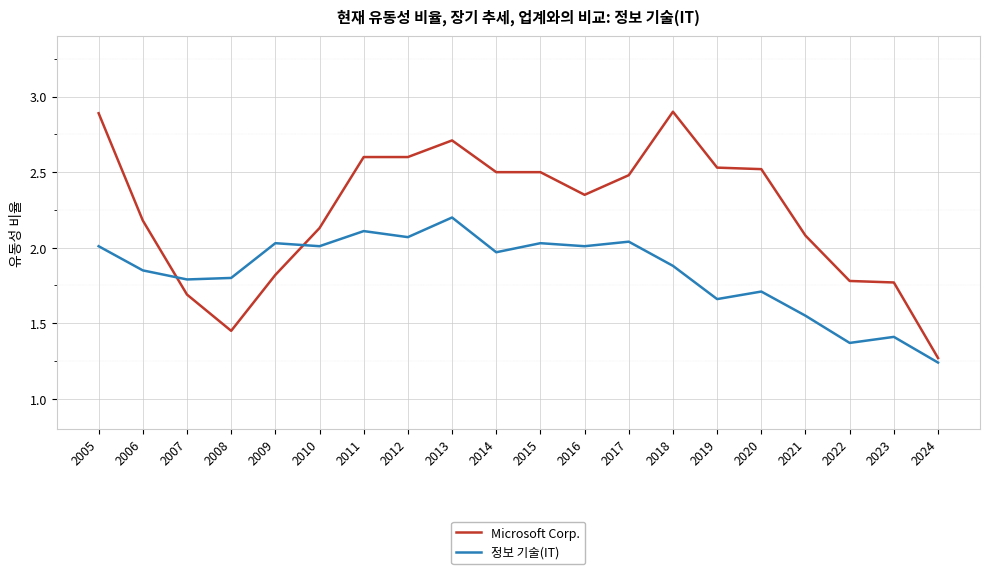

What is the difference between the maximum and minimum values in the 정보 기술(IT) series?

1.0